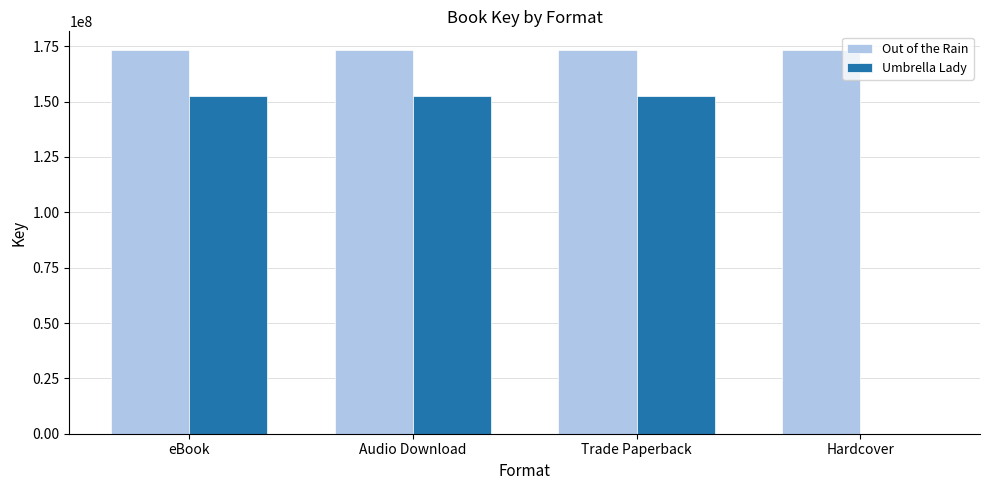

Is it true that Out of the Rain equals 104369577 at Trade Paperback?

False